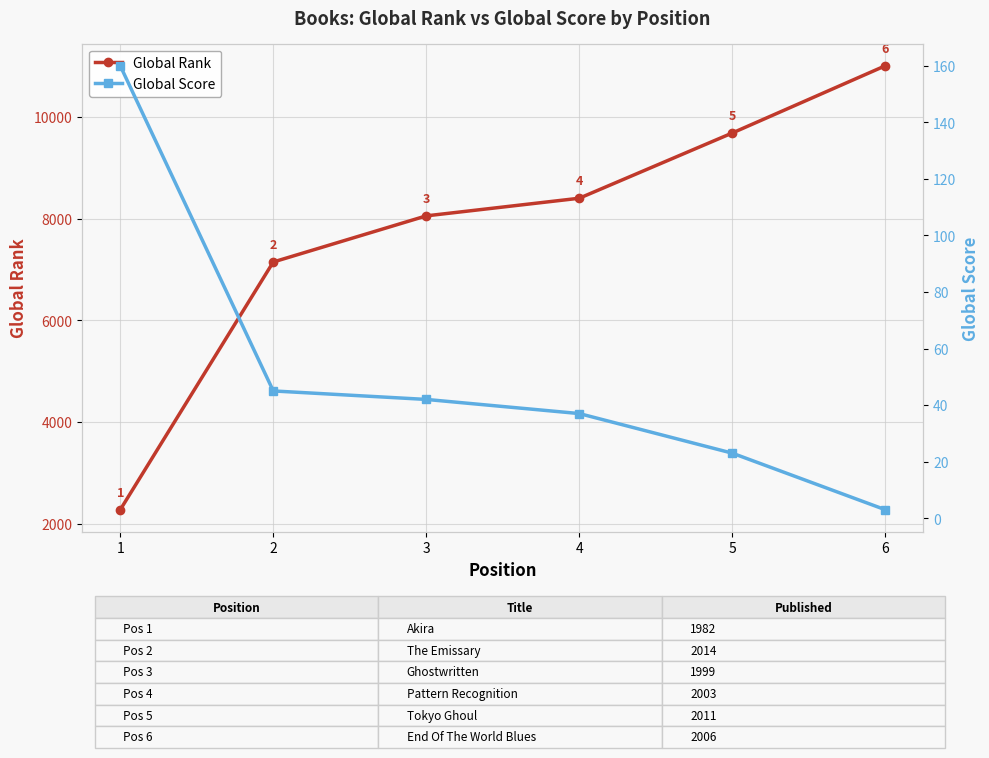

True or false: Global Rank and Global Score cross at least once.

False